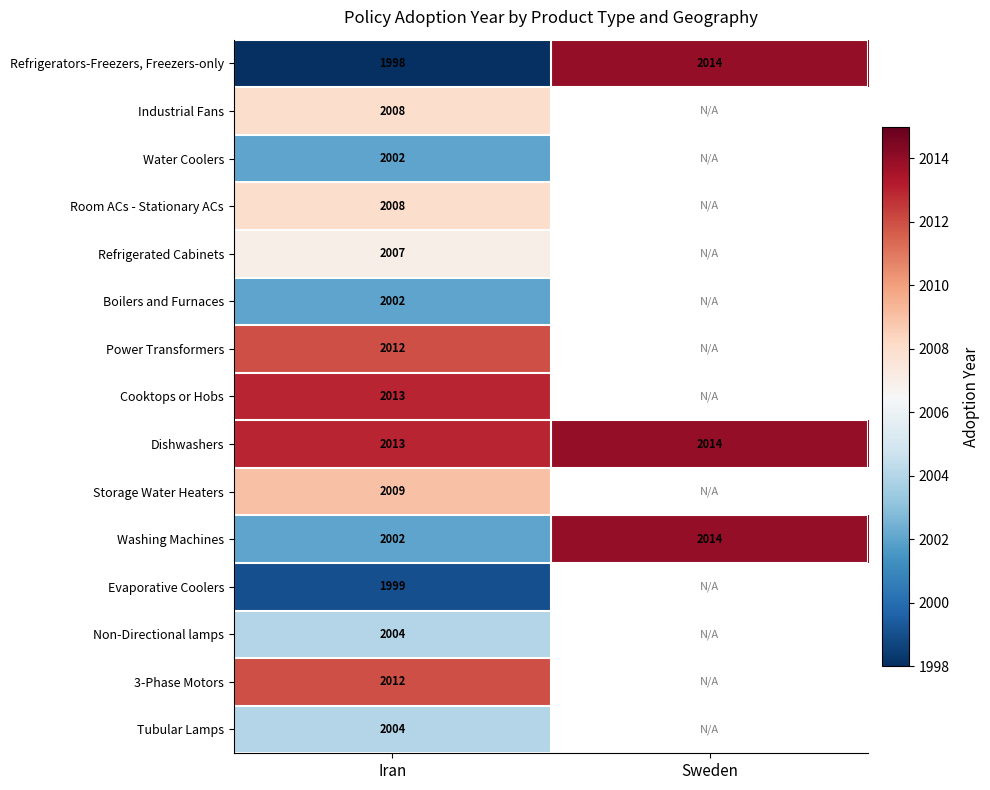

Count the number of categories in the chart.

2